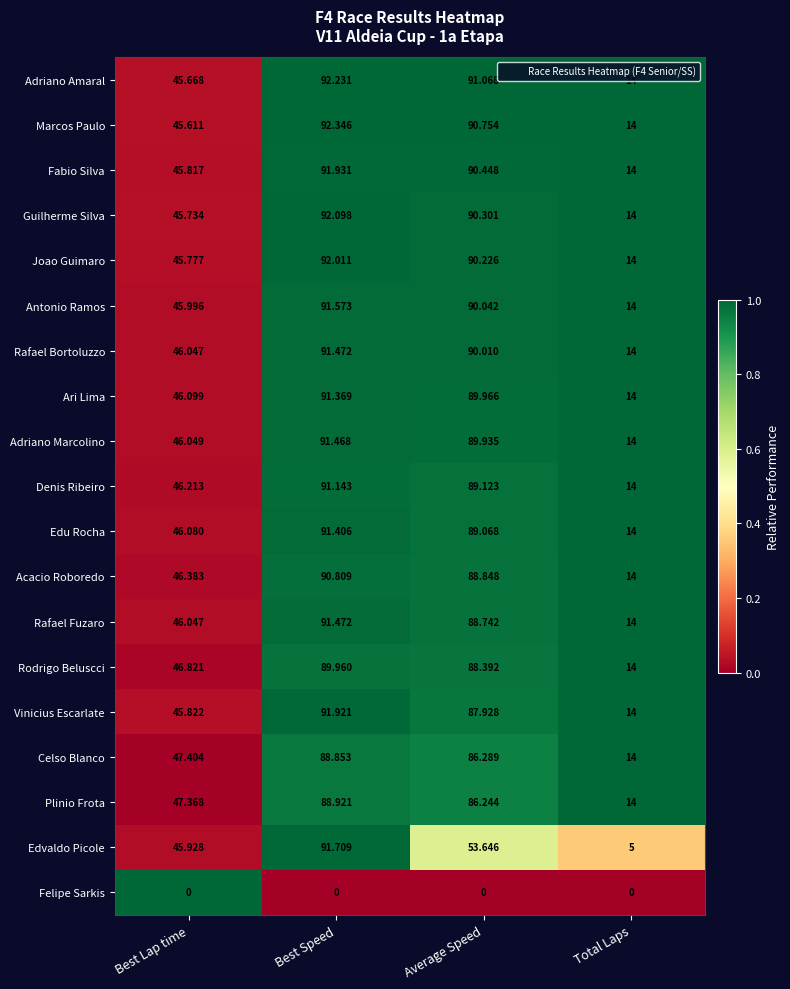

How many values in the Denis Ribeiro series exceed 89?

2